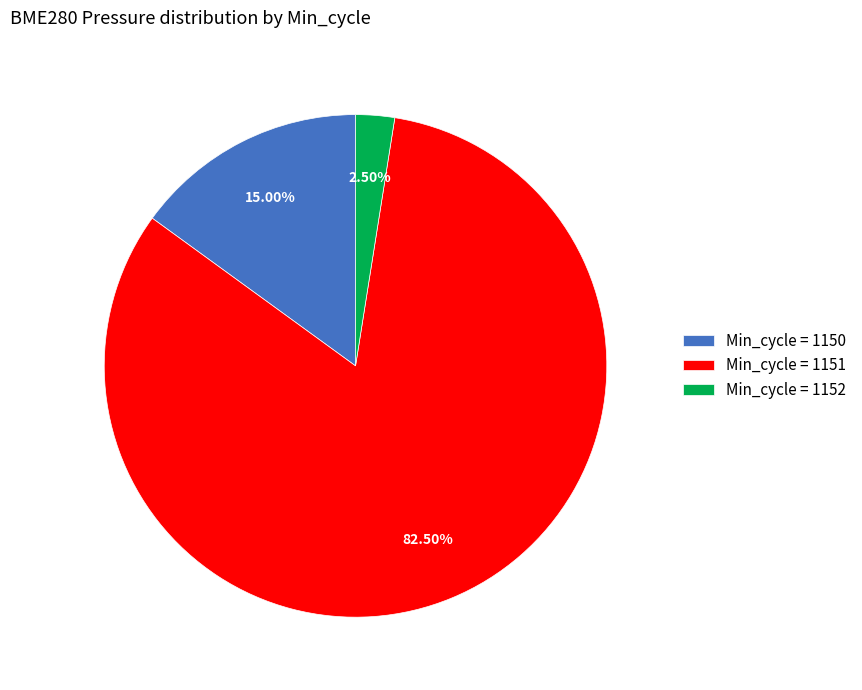

Does Min_cycle = 1150 represent more than half of the total?

No